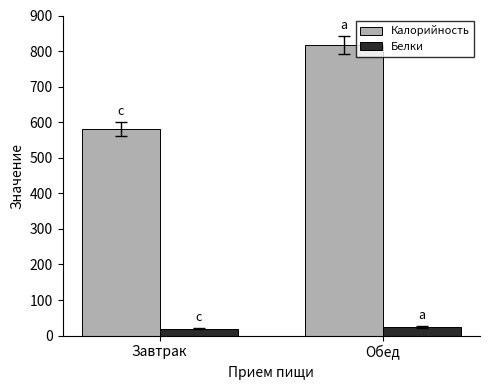

What is the average value of the Белки series?

21.5